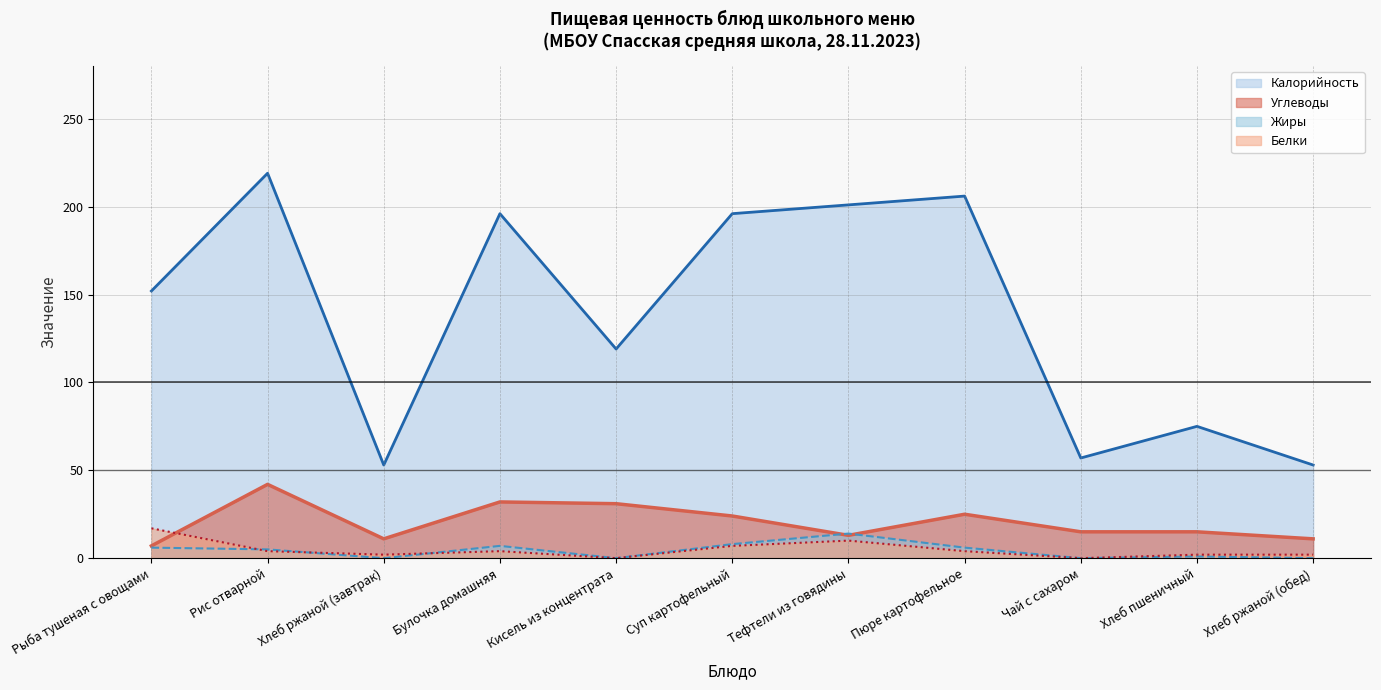

What is the sum of all Белки values?

52